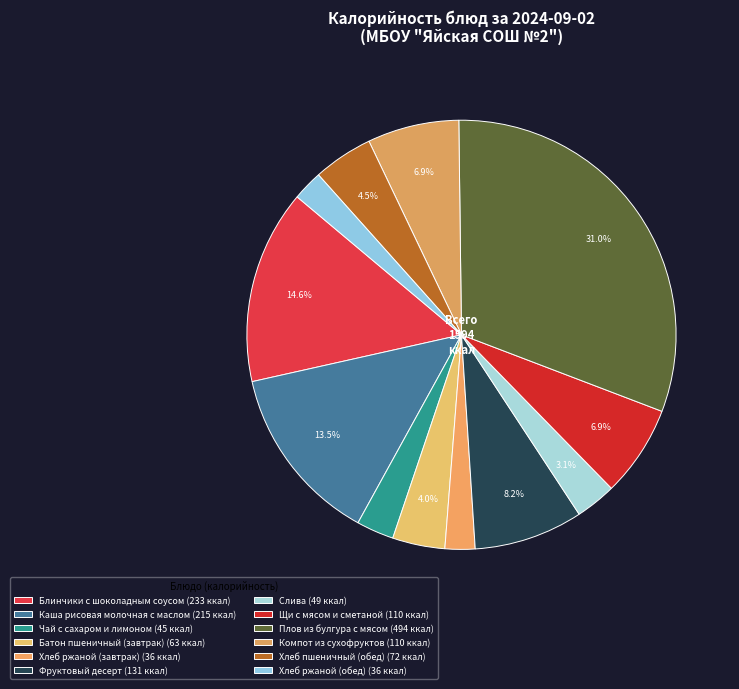

What is the total percentage of Хлеб пшеничный (обед) and Щи с мясом и сметаной?

11.4%